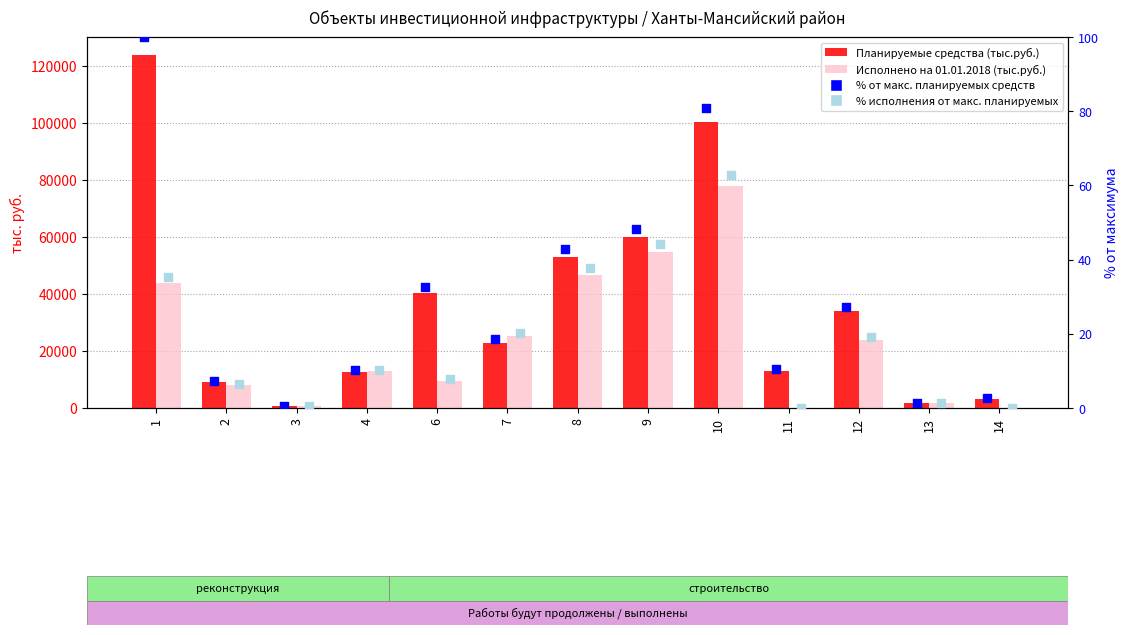

Which series has the largest total across all categories?

Планируемые средства (тыс.руб.)